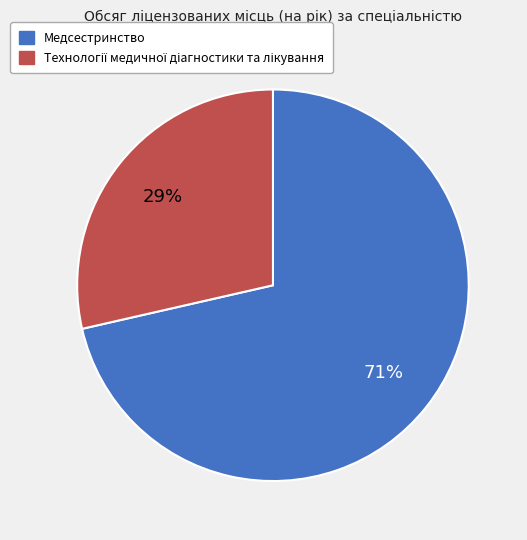

To the nearest percent, what is the average slice percentage?

50%